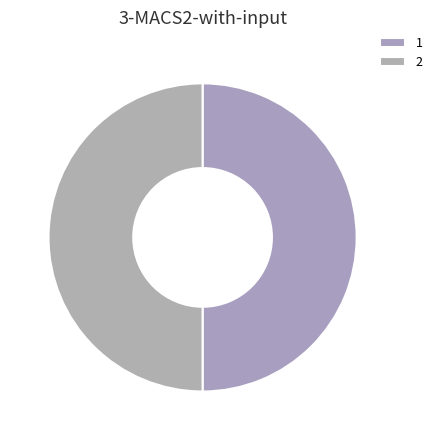

Which slice is the smallest?

2